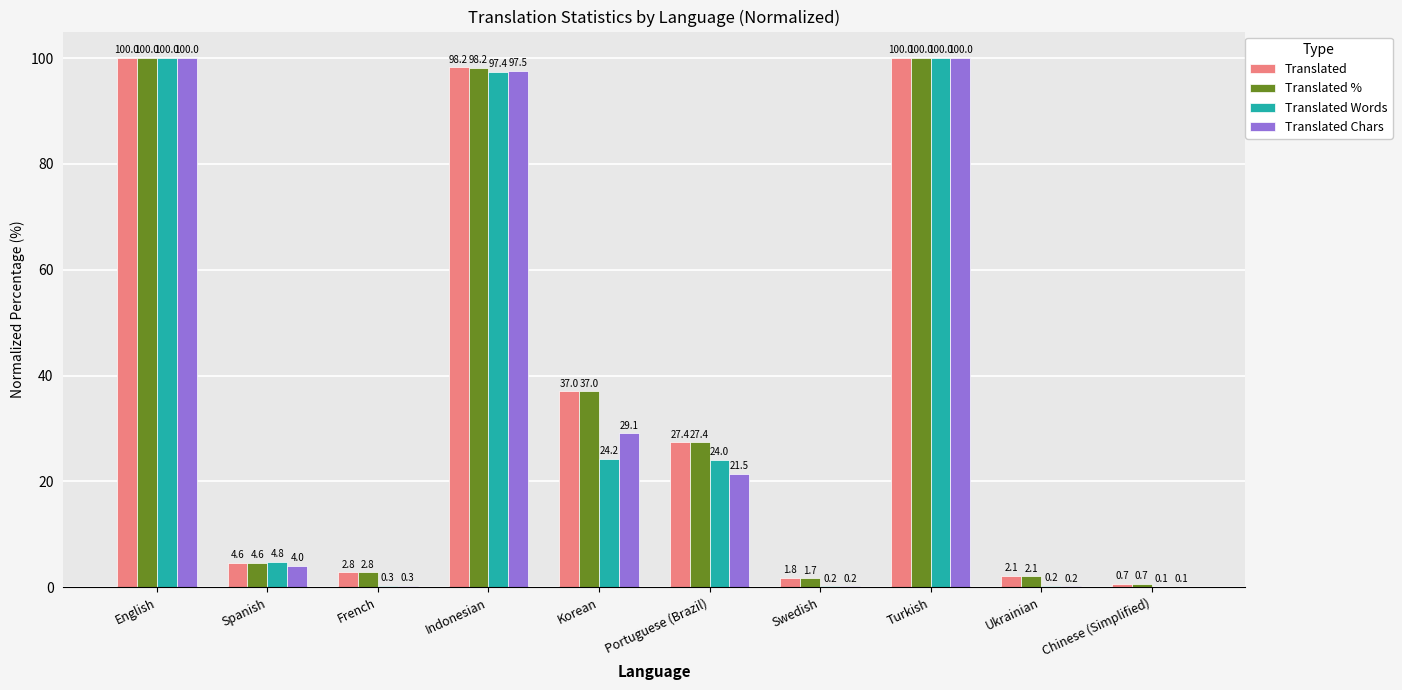

What is the sum of all Translated Chars values?

353.0